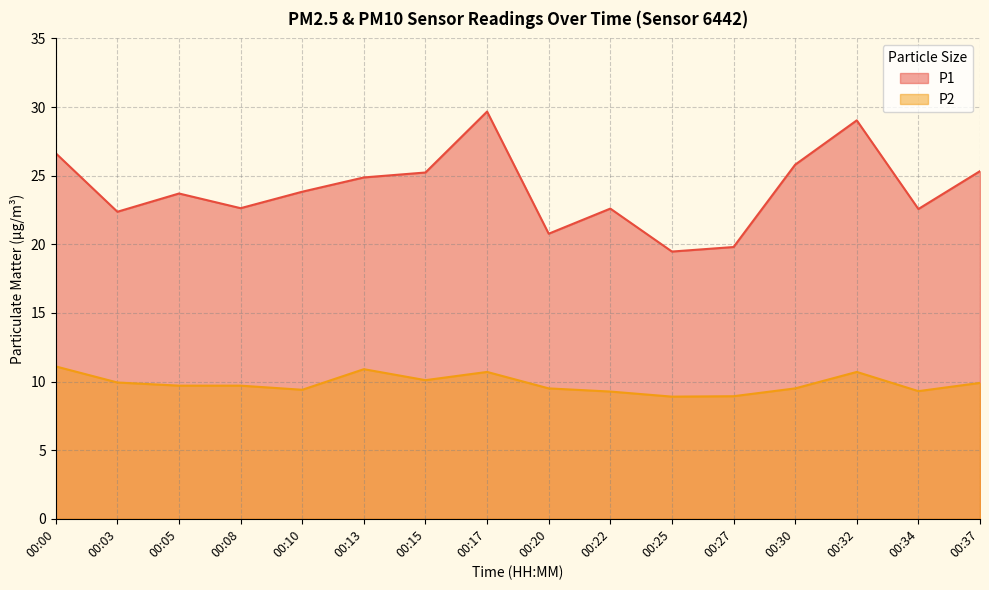

Reading left to right, transcribe all the data shown in this chart.

P1: 26.6	22.4	23.7	22.6	23.8	24.9	25.2	29.7	20.8	22.6	19.5	19.8	25.8	29.0	22.6	25.3
P2: 11.1	9.9	9.7	9.7	9.4	10.9	10.1	10.7	9.5	9.3	8.9	8.9	9.5	10.7	9.3	9.9